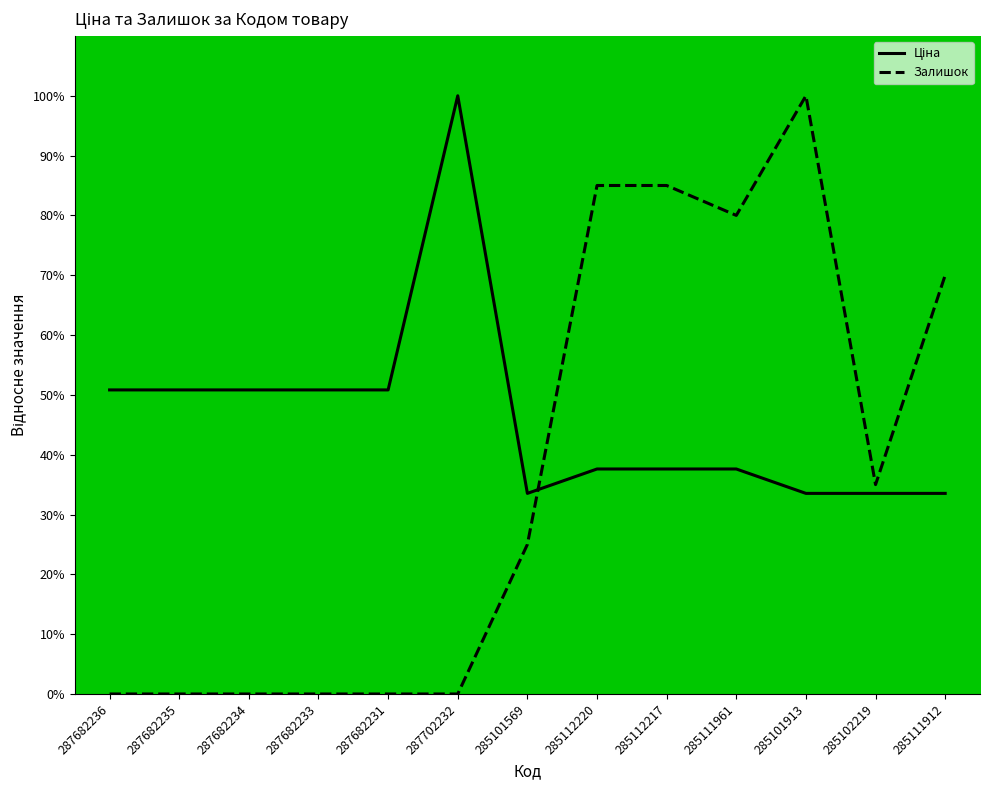

How many distinct data groups are displayed?

2